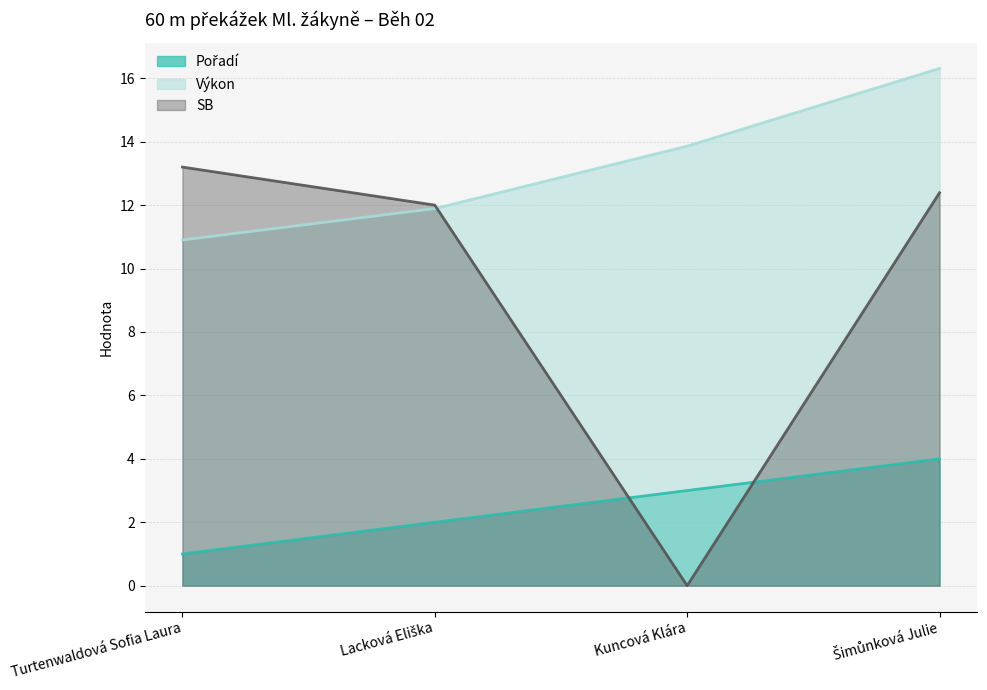

What is the maximum value shown in the chart?

16.3